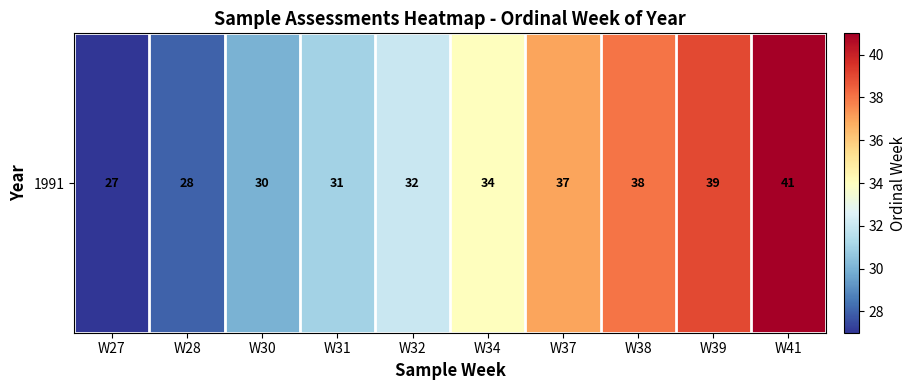

What is the sum of the values at W34 and W30?

64